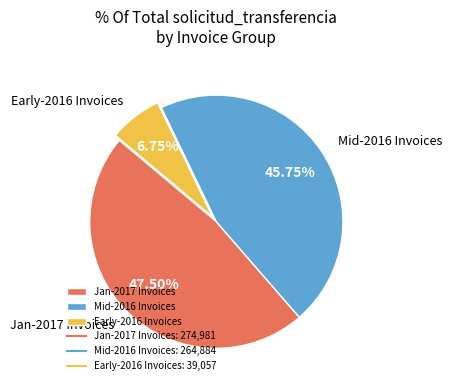

Is there a majority slice in this chart?

No